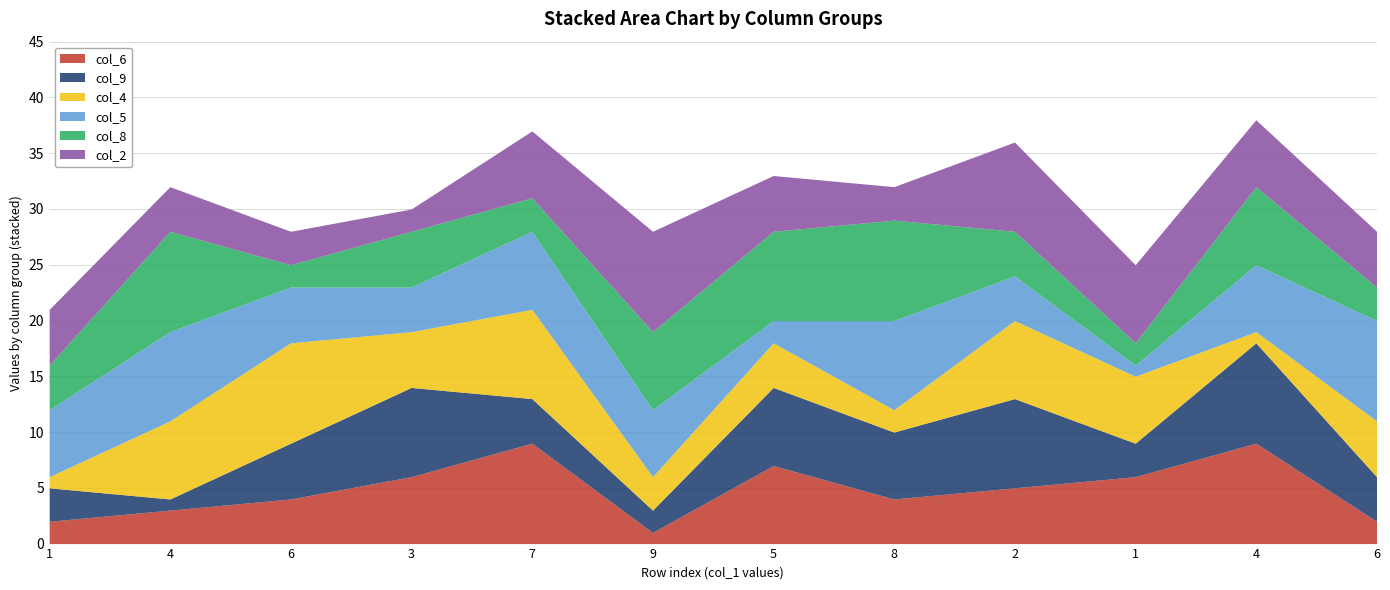

What is the spread (max minus min) of values at 1?

5